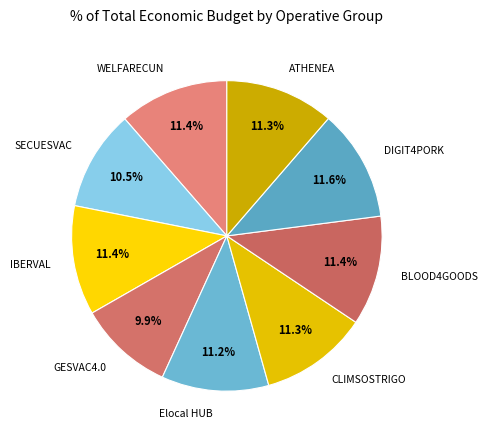

How many slices are in this pie chart?

9